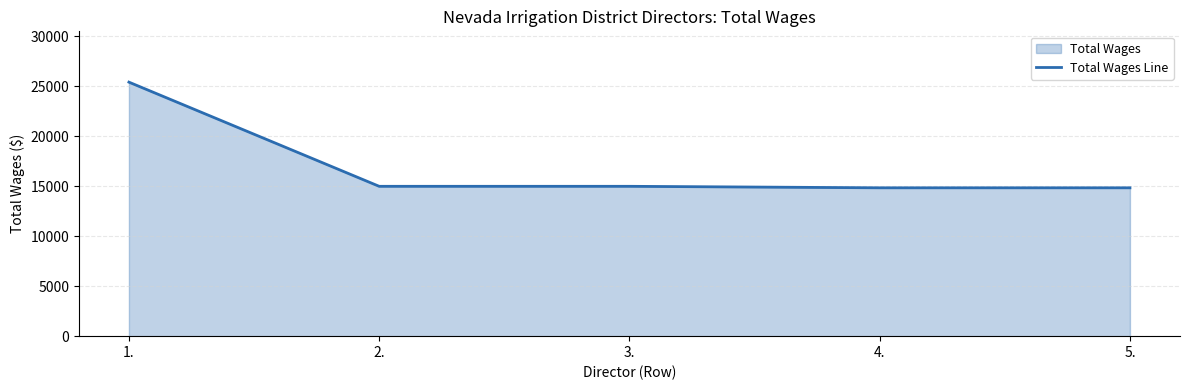

Rank the categories by value from lowest to highest.

4., 5., 2., 3., 1.